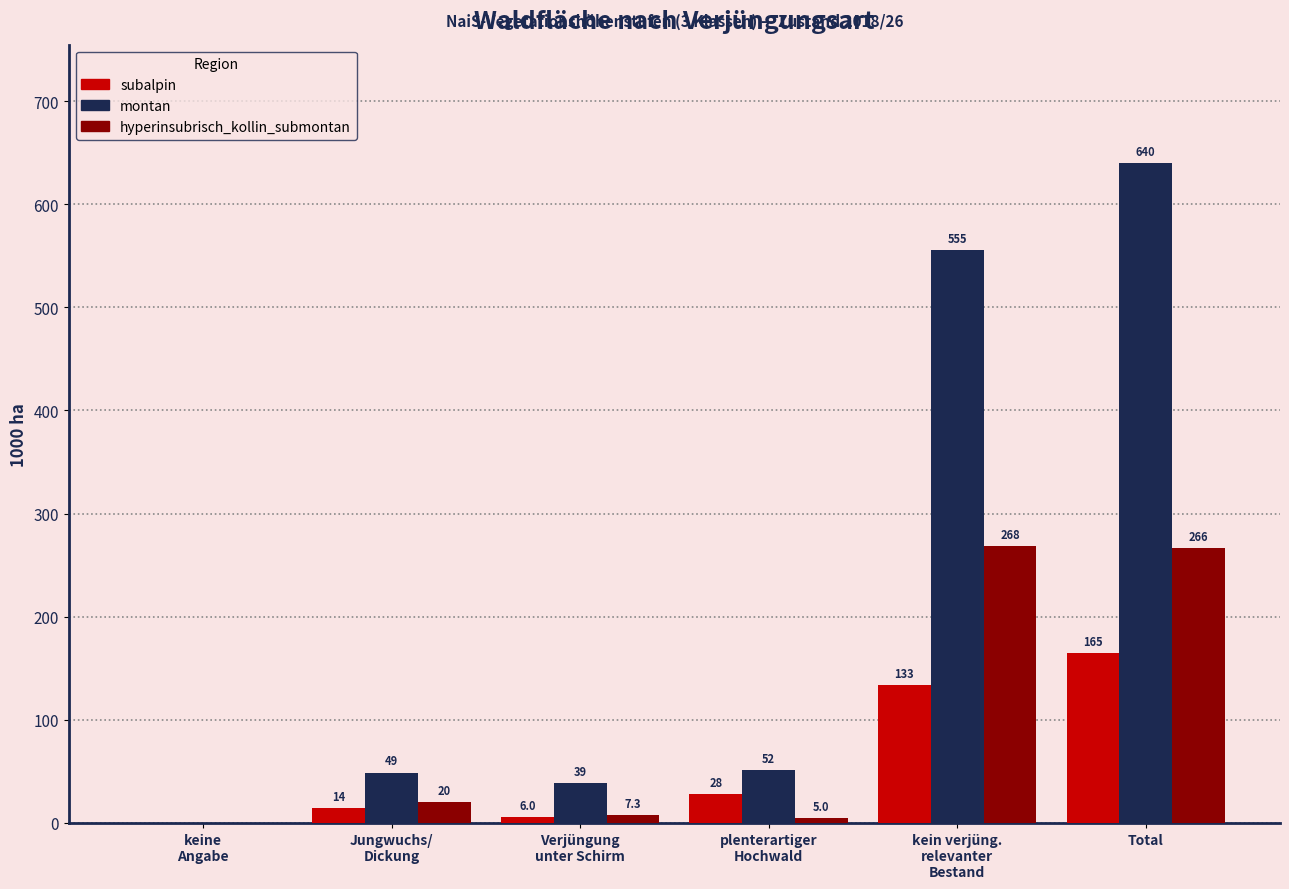

At which category is the sum across all series the highest?

Total